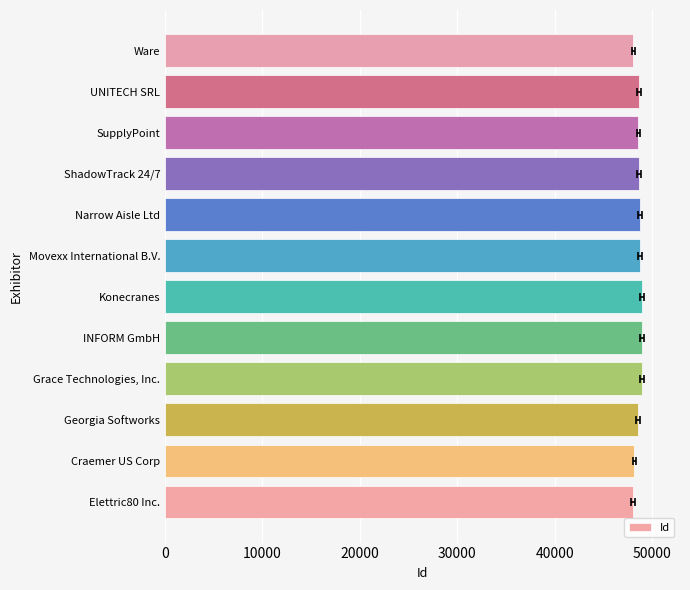

What is the change in value from Konecranes to SupplyPoint?

-326